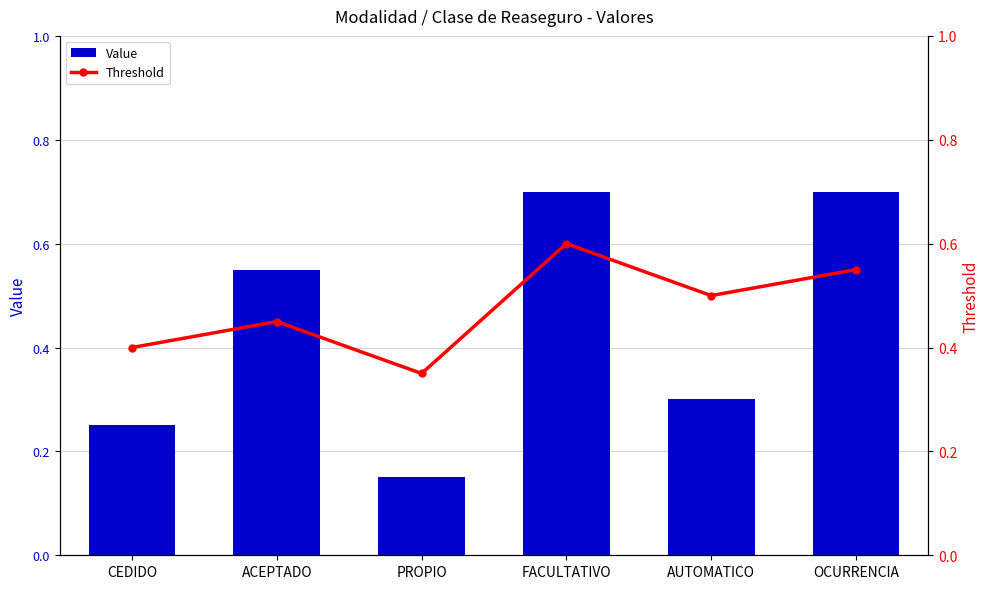

What position from the left is ACEPTADO?

2